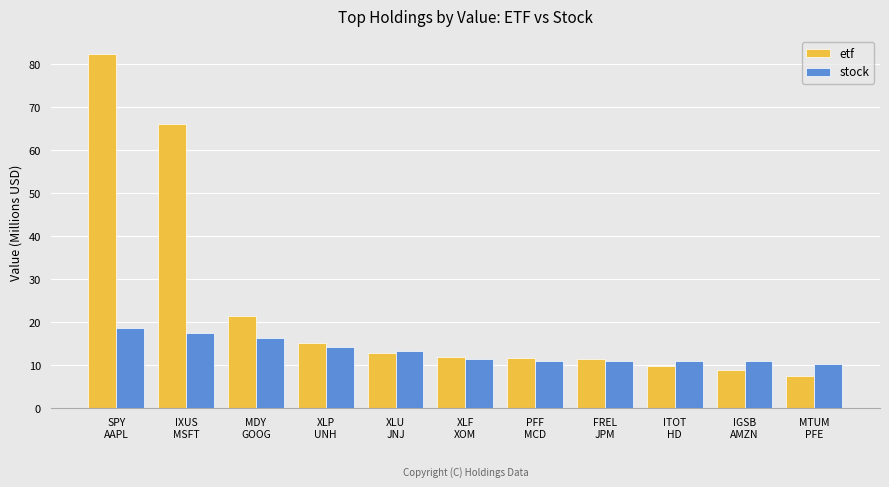

True or false: stock has a value of 4.8 at PFF
MCD.

False